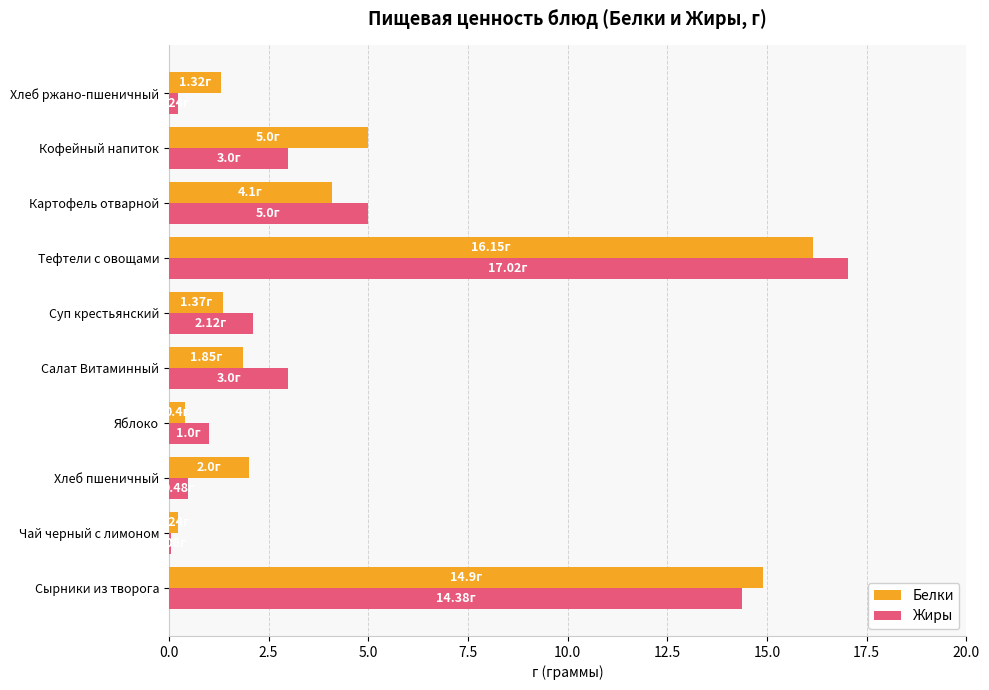

What is the minimum value shown in the chart?

0.1